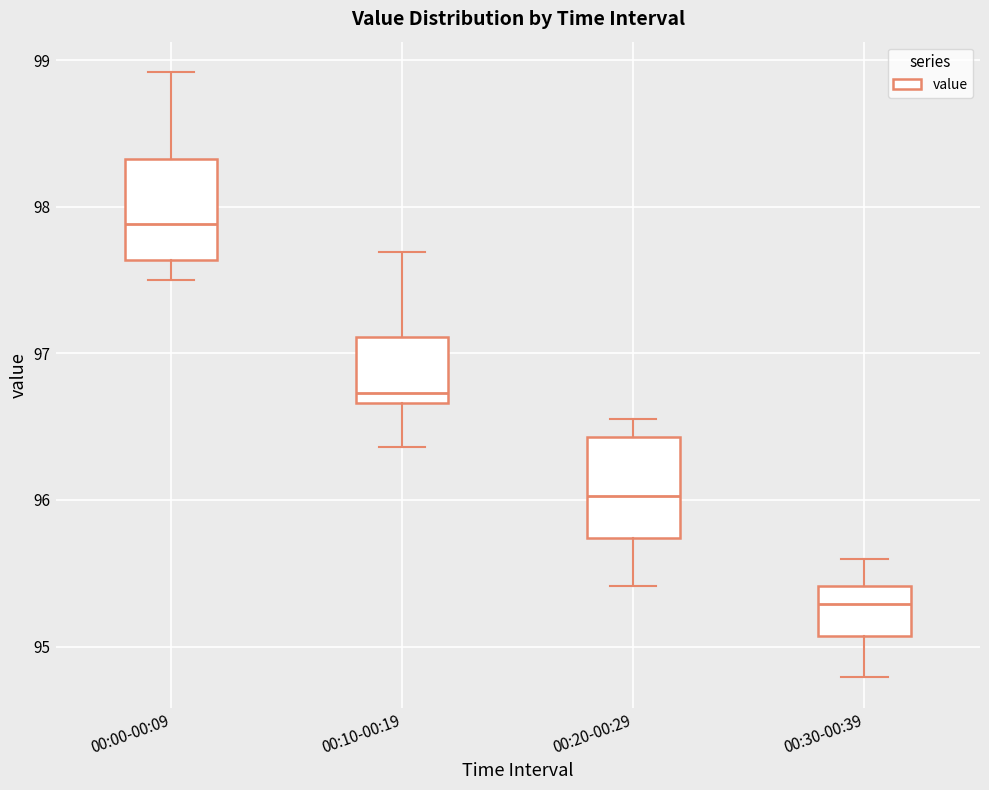

Which box's median line is the highest?

00:00-00:09